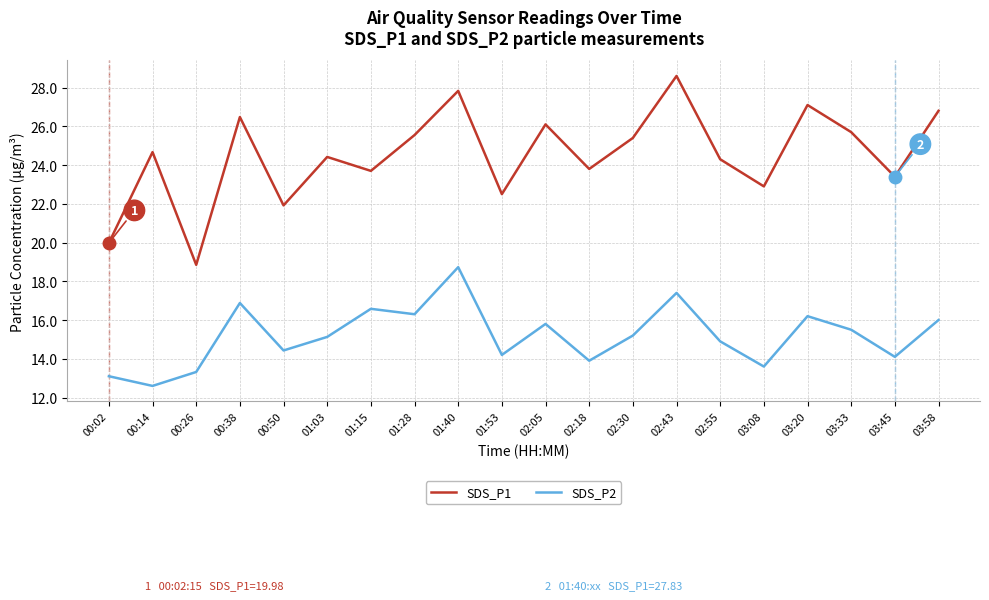

The value of SDS_P1 at 00:02 is 20.0. True or false?

True